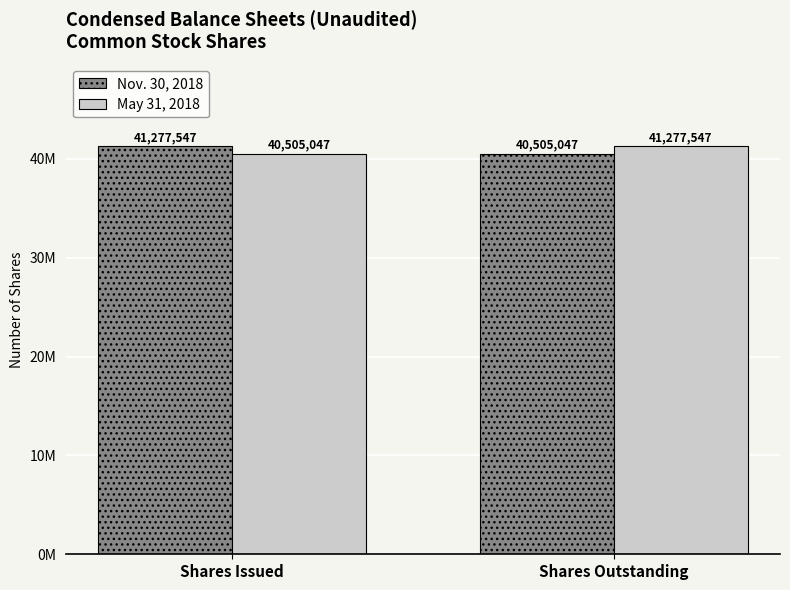

At which label does May 31, 2018 reach its peak?

Shares Outstanding